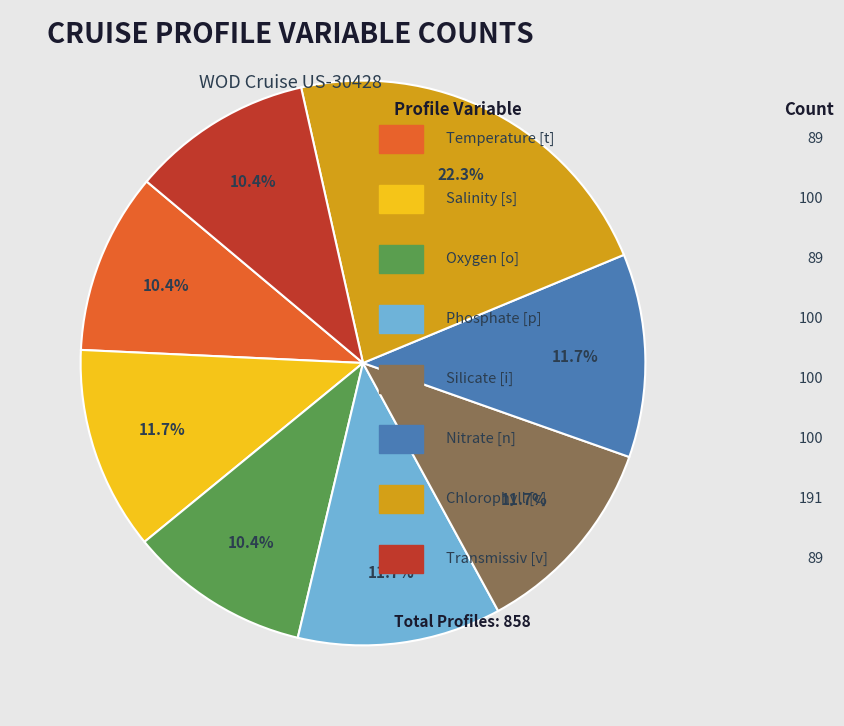

Does any single category account for the majority?

No